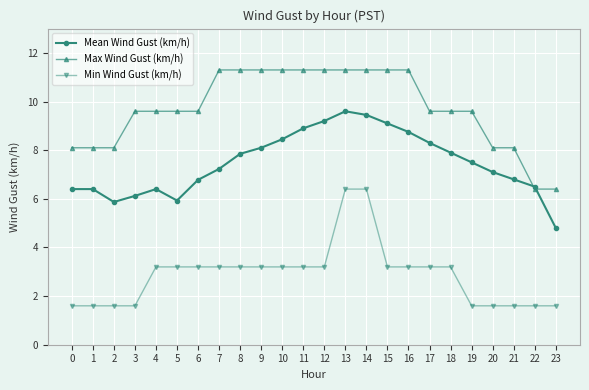

What is the value of the Min Wind Gust (km/h) point at the 18th from the left?

3.2